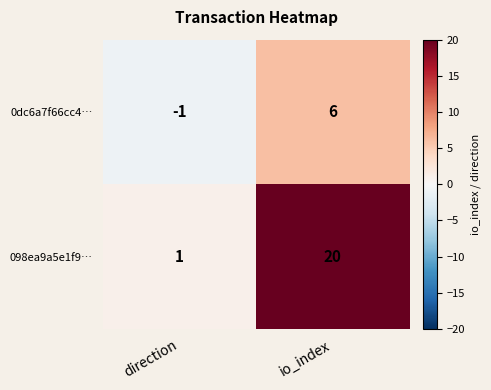

Which series has the largest range (max minus min)?

098ea9a5e1f9…